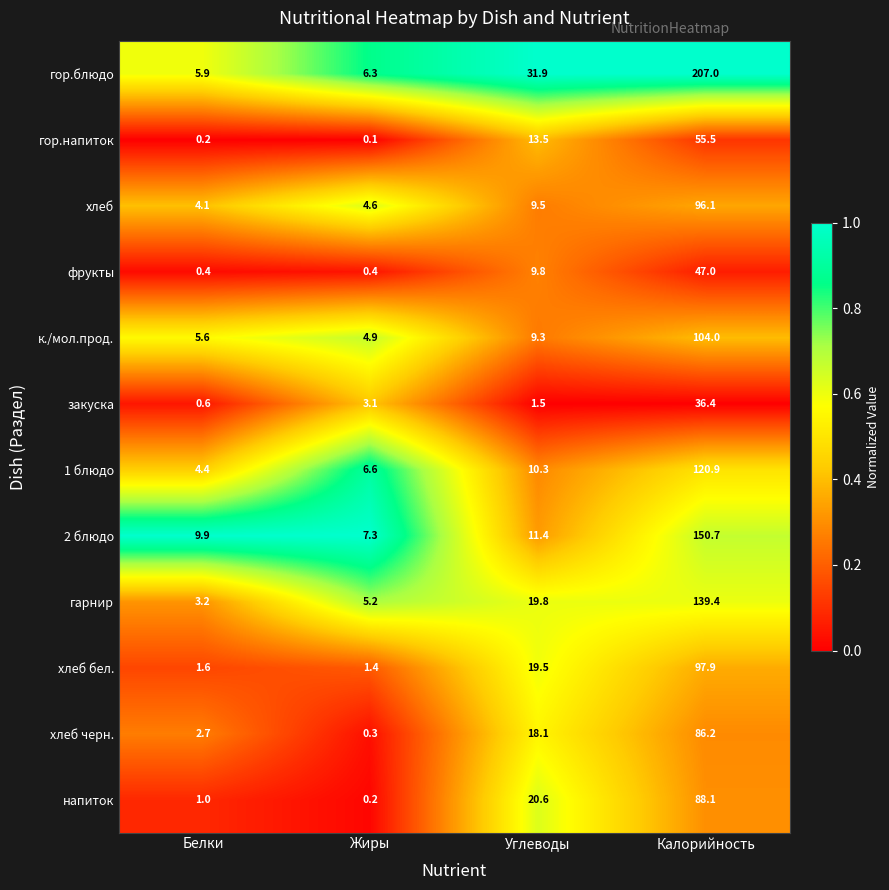

Rank the series by their maximum value, from highest to lowest.

гор.блюдо, 2 блюдо, гарнир, 1 блюдо, к./мол.прод., хлеб бел., хлеб, напиток, хлеб черн., гор.напиток, фрукты, закуска